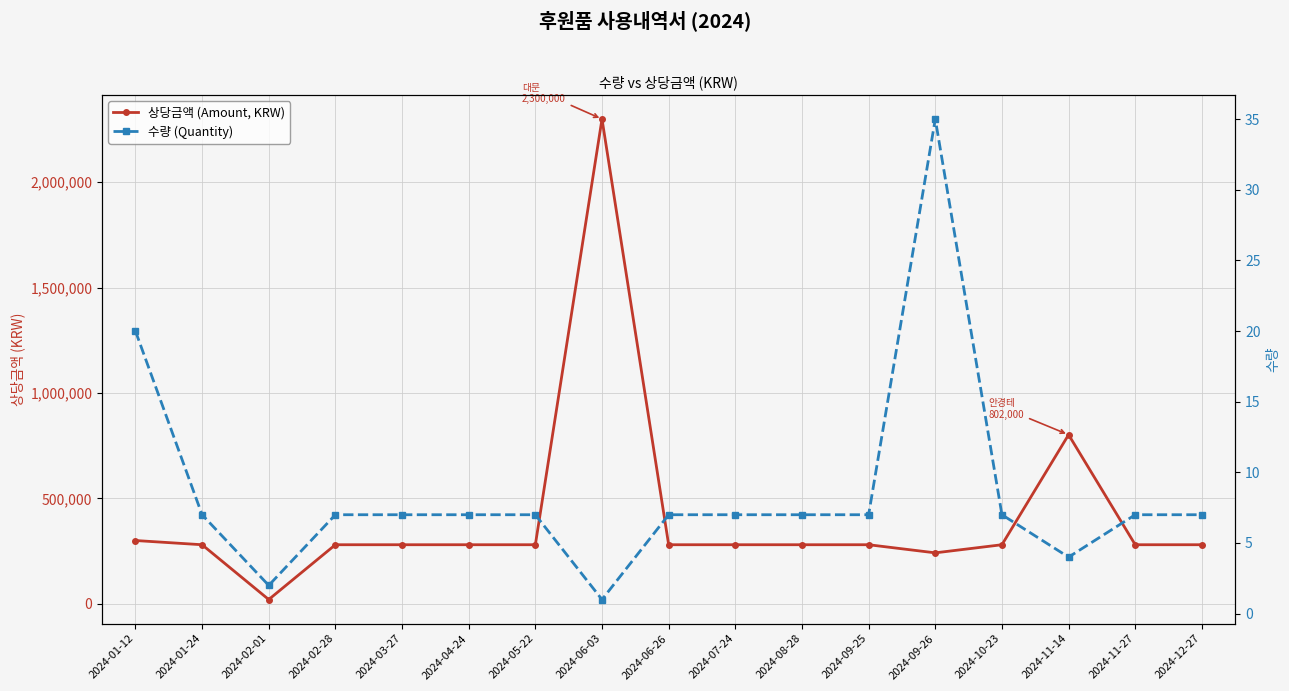

What is the average value of the 상당금액 (Amount, KRW) series?

413147